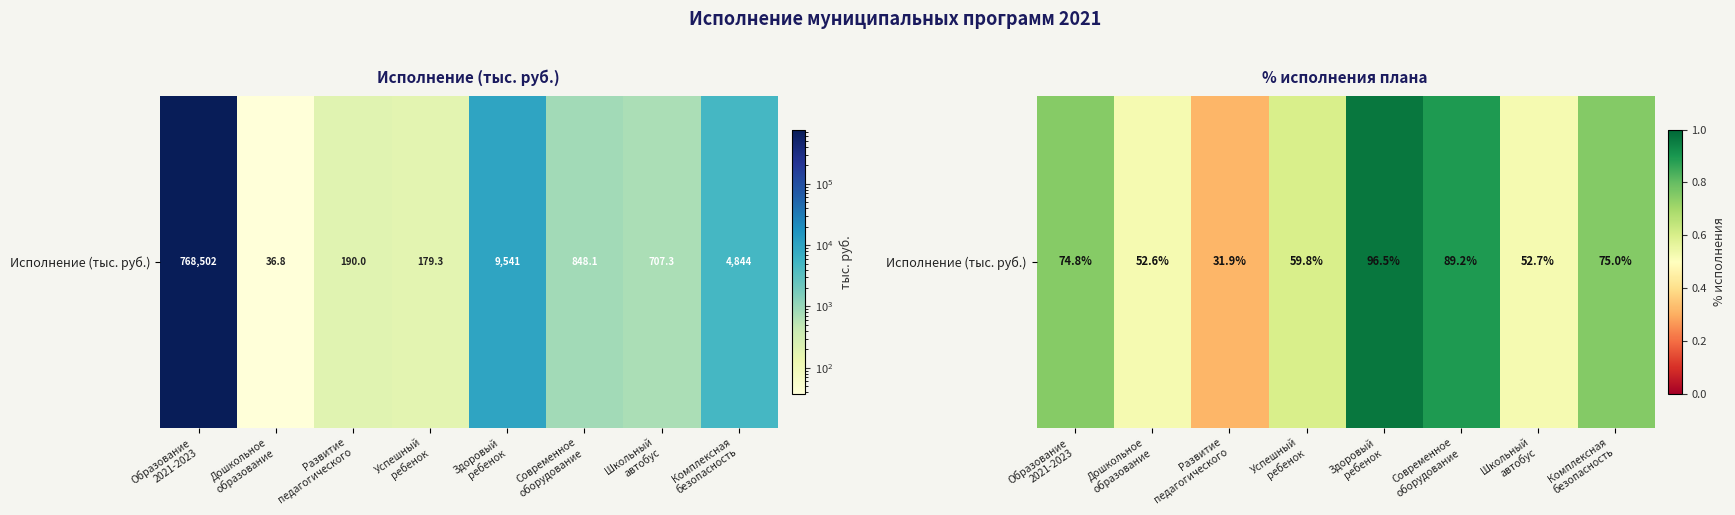

What is the sum of all values?

5.3